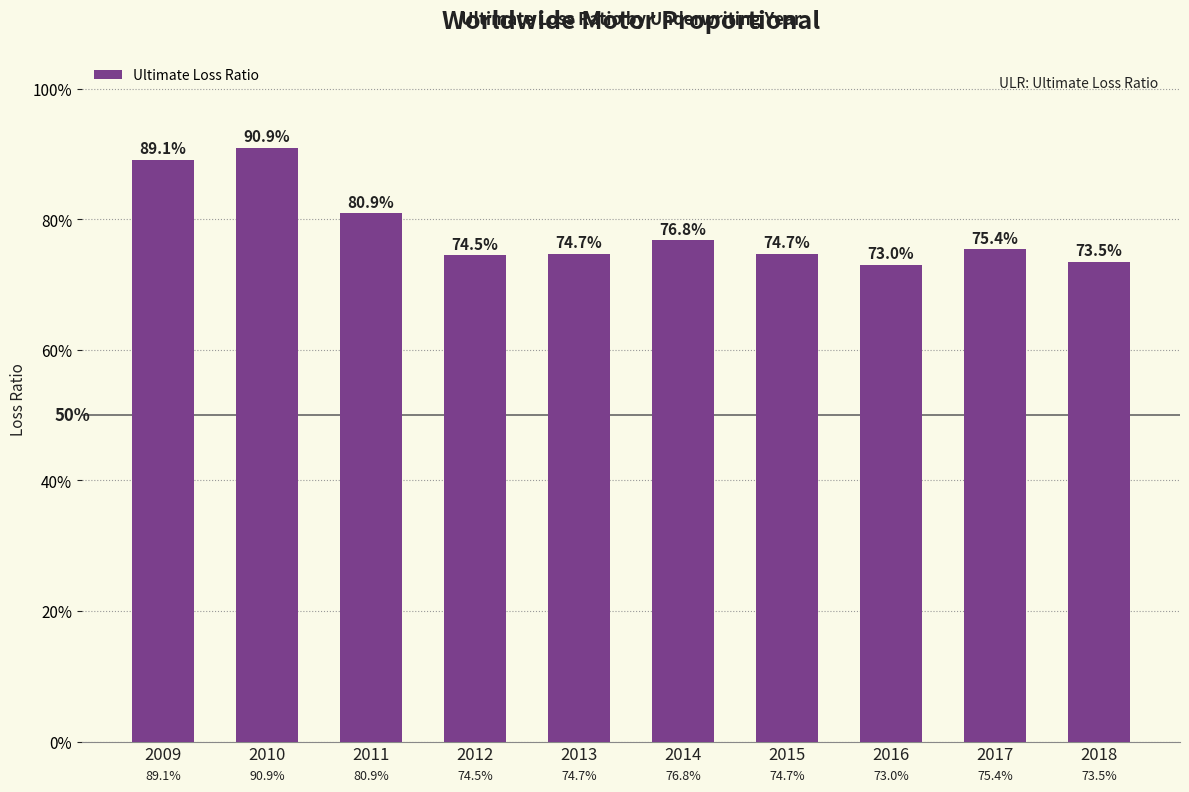

What is the difference between the second highest and minimum values?

0.2